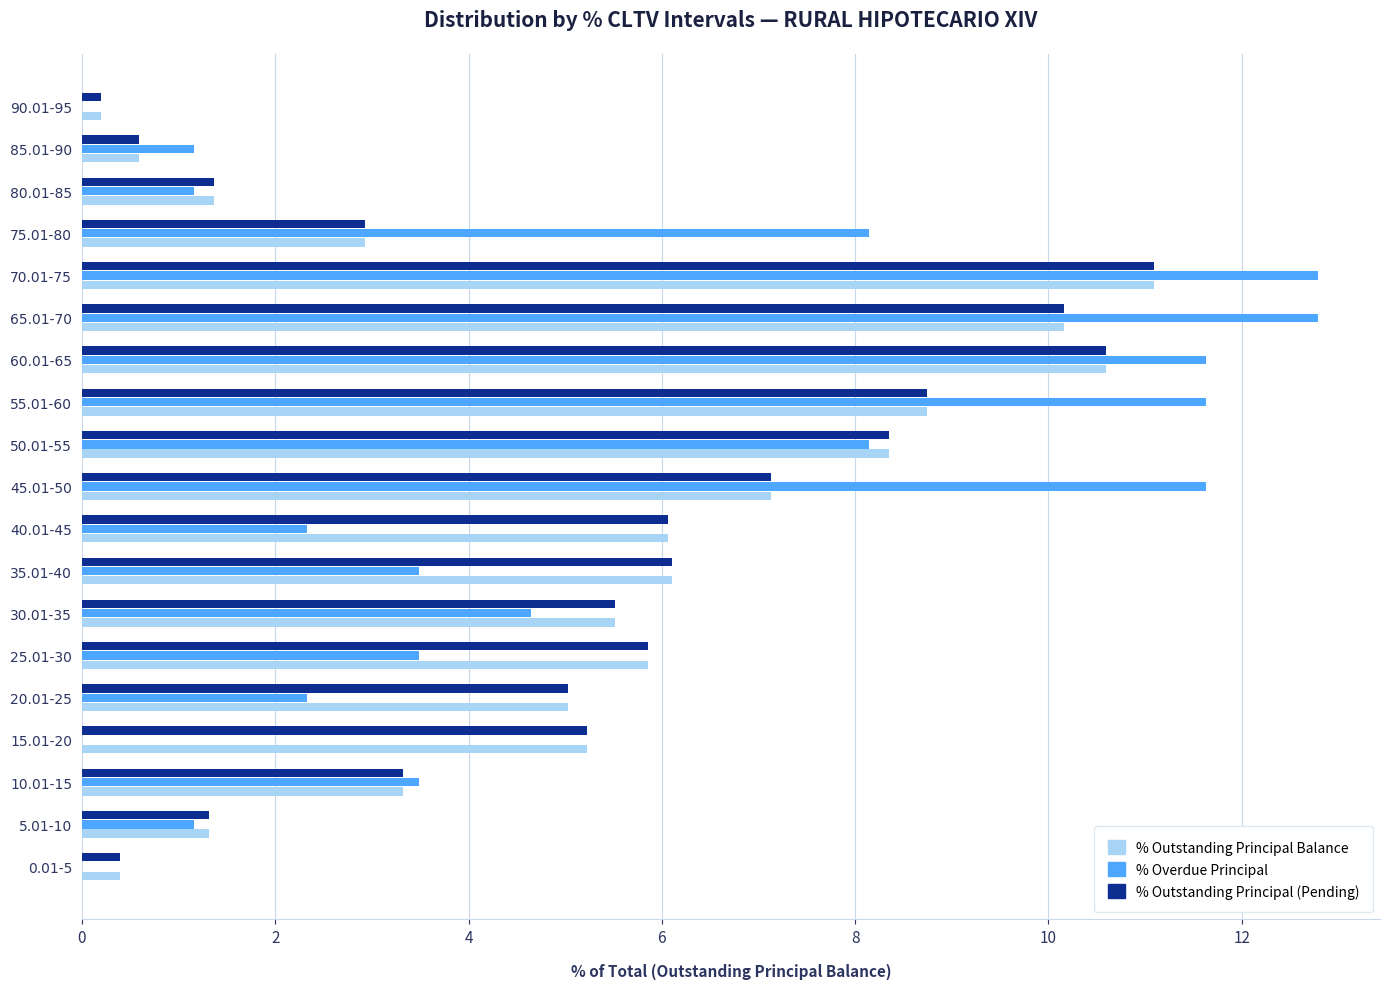

What is the maximum value for % Overdue Principal?

12.8